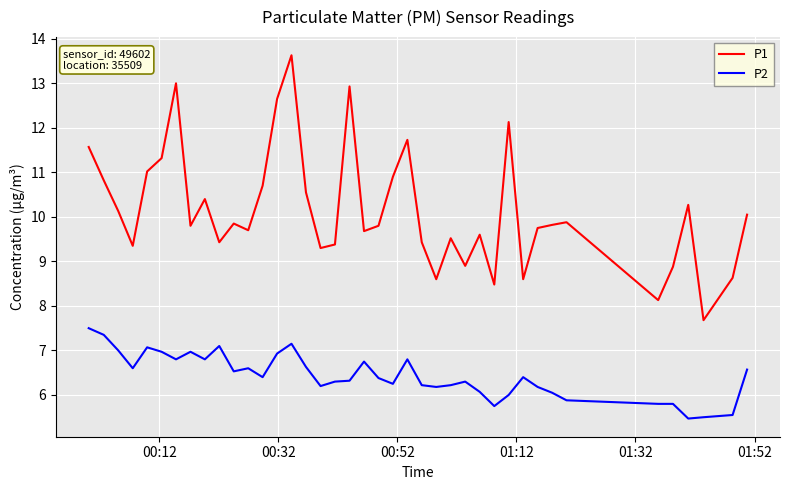

List the series in order of their peak value, lowest first.

P2, P1